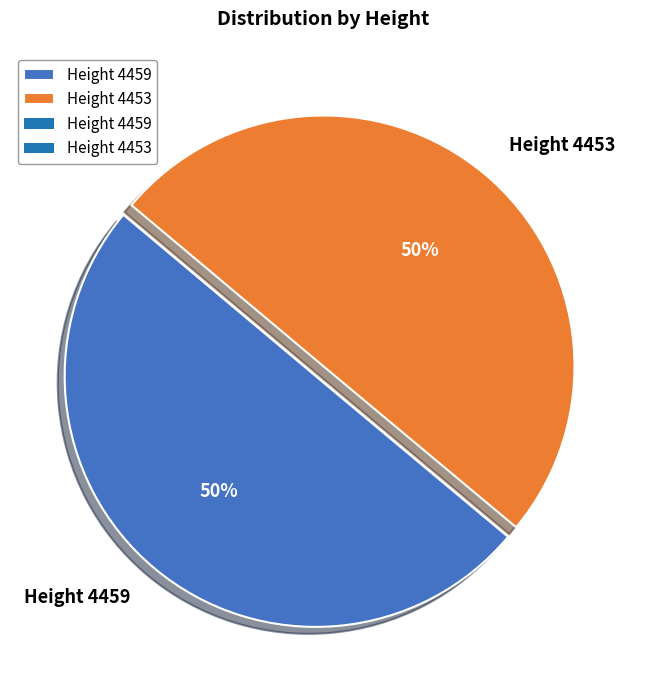

Count the number of slices in the pie.

2